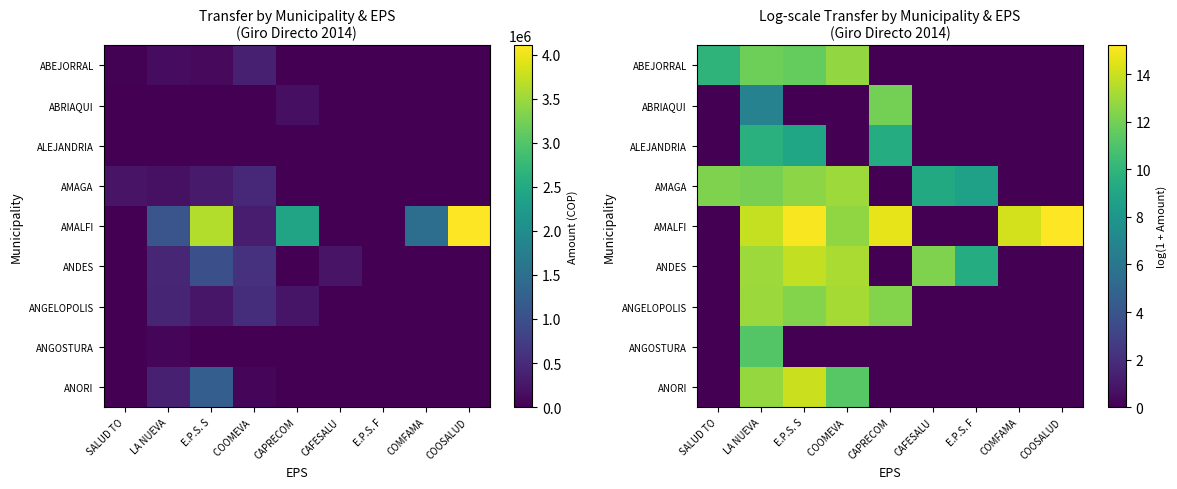

What is the maximum value for ANGOSTURA?

11.2